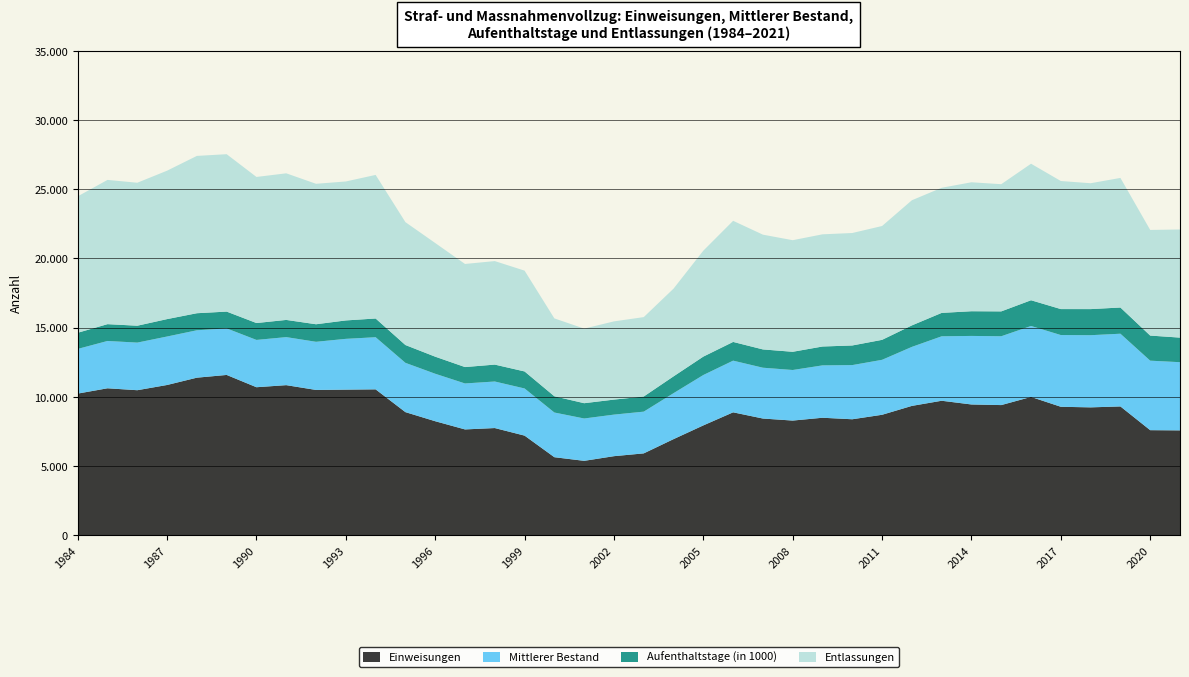

Reading right to left, what are all the values shown in this chart?

Einweisungen: 2021=7567	2020=7582	2019=9298	2018=9231	2017=9273	2016=9986	2015=9396	2014=9440	2013=9709	2012=9337	2011=8695	2010=8371	2009=8480	2008=8276	2007=8423	2006=8872	2005=7927	2004=6934	2003=5904	2002=5702	2001=5365	2000=5627	1999=7188	1998=7735	1997=7636	1996=8229	1995=8886	1994=10533	1993=10513	1992=10490	1991=10837	1990=10687	1989=11575	1988=11377	1987=10849	1986=10471	1985=10610	1984=10226
Mittlerer Bestand: 2021=4930	2020=5025	2019=5258	2018=5218	2017=5187	2016=5129	2015=4977	2014=4956	2013=4660	2012=4267	2011=3974	2010=3917	2009=3787	2008=3657	2007=3675	2006=3737	2005=3644	2004=3324	2003=3018	2002=3005	2001=3062	2000=3232	1999=3410	1998=3366	1997=3324	1996=3433	1995=3565	1994=3770	1993=3672	1992=3482	1991=3473	1990=3421	1989=3366	1988=3428	1987=3505	1986=3443	1985=3422	1984=3230
Aufenthaltstage (in 1000): 2021=1777	2020=1814	2019=1894	2018=1886	2017=1877	2016=1861	2015=1797	2014=1785	2013=1692	2012=1553	2011=1444	2010=1418	2009=1364	2008=1316	2007=1322	2006=1353	2005=1330	2004=1214	2003=1094	2002=1085	2001=1105	2000=1174	1999=1230	1998=1222	1997=1185	1996=1234	1995=1287	1994=1353	1993=1331	1992=1268	1991=1243	1990=1220	1989=1214	1988=1232	1987=1258	1986=1220	1985=1215	1984=1168
Entlassungen: 2021=7817	2020=7638	2019=9369	2018=9100	2017=9259	2016=9870	2015=9196	2014=9324	2013=9046	2012=9048	2011=8230	2010=8131	2009=8111	2008=8068	2007=8297	2006=8757	2005=7660	2004=6343	2003=5740	2002=5655	2001=5393	2000=5630	1999=7288	1998=7484	1997=7454	1996=8217	1995=8884	1994=10381	1993=10047	1992=10155	1991=10599	1990=10562	1989=11380	1988=11374	1987=10731	1986=10337	1985=10429	1984=9863